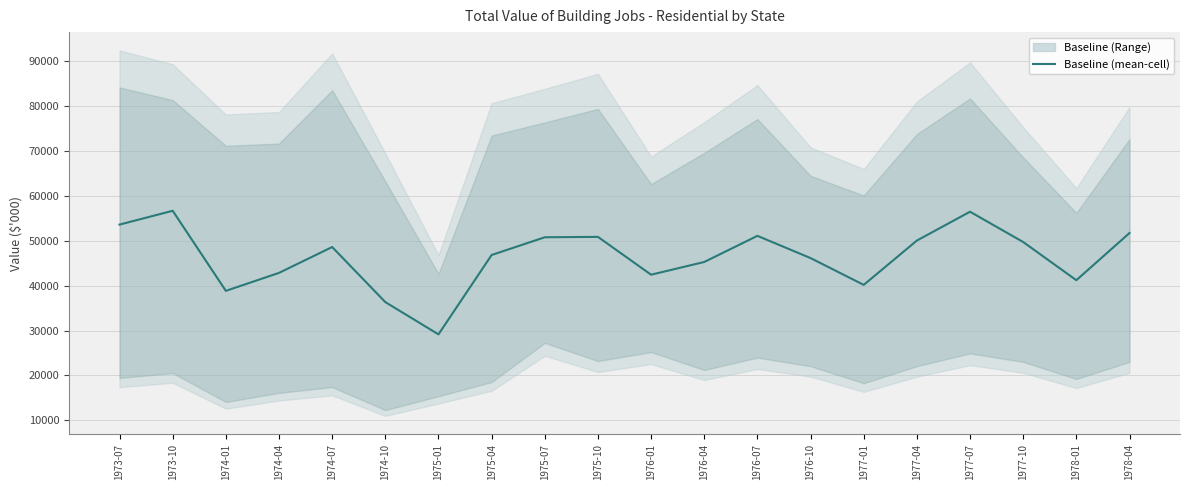

What is the value of the 1st point from the left?

53612.2